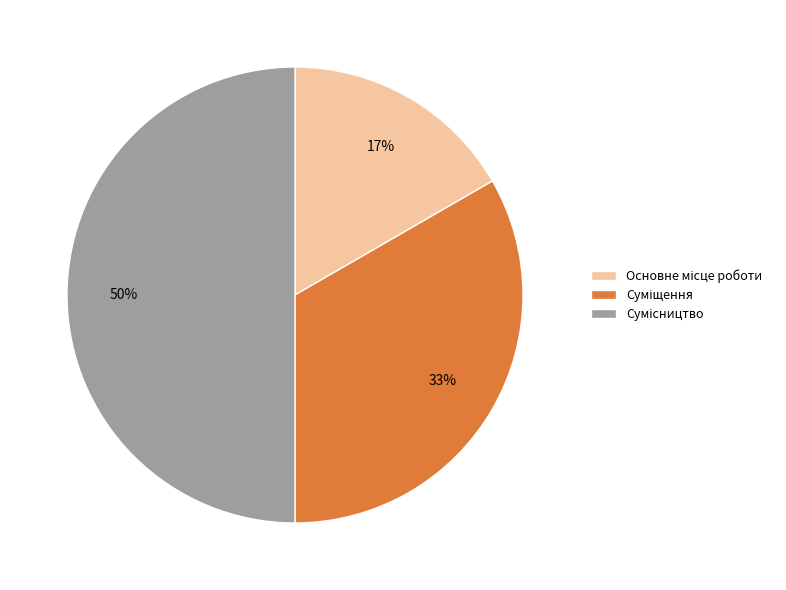

To the nearest percent, what is the average slice percentage?

33%